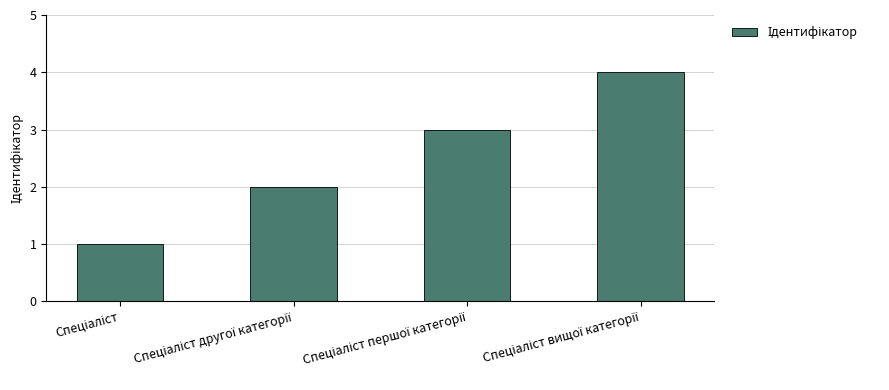

What is the value of the 1st bar from the left?

1